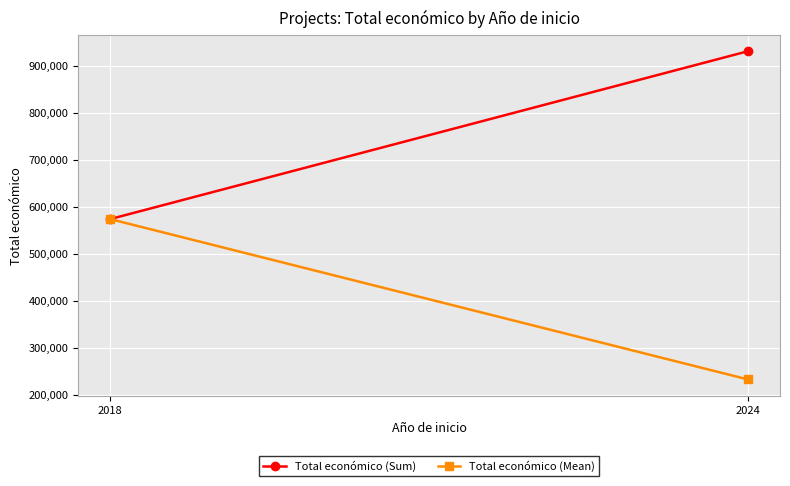

List the series in order of their overall mean, highest first.

Total económico (Sum), Total económico (Mean)